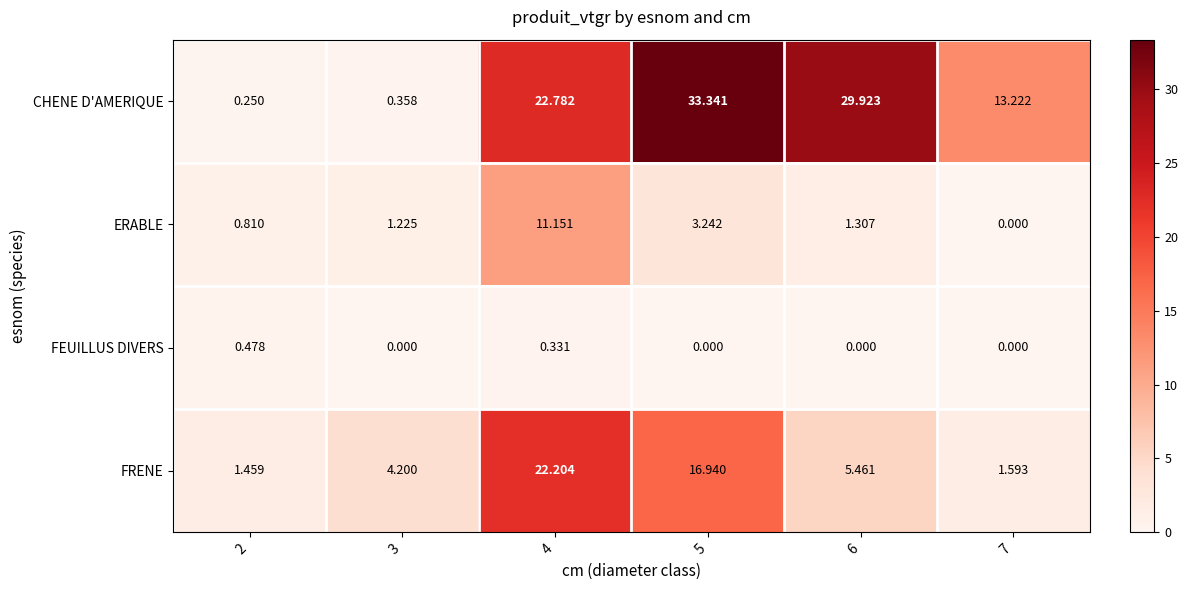

Which series changed the most between 2 and 7?

CHENE D'AMERIQUE